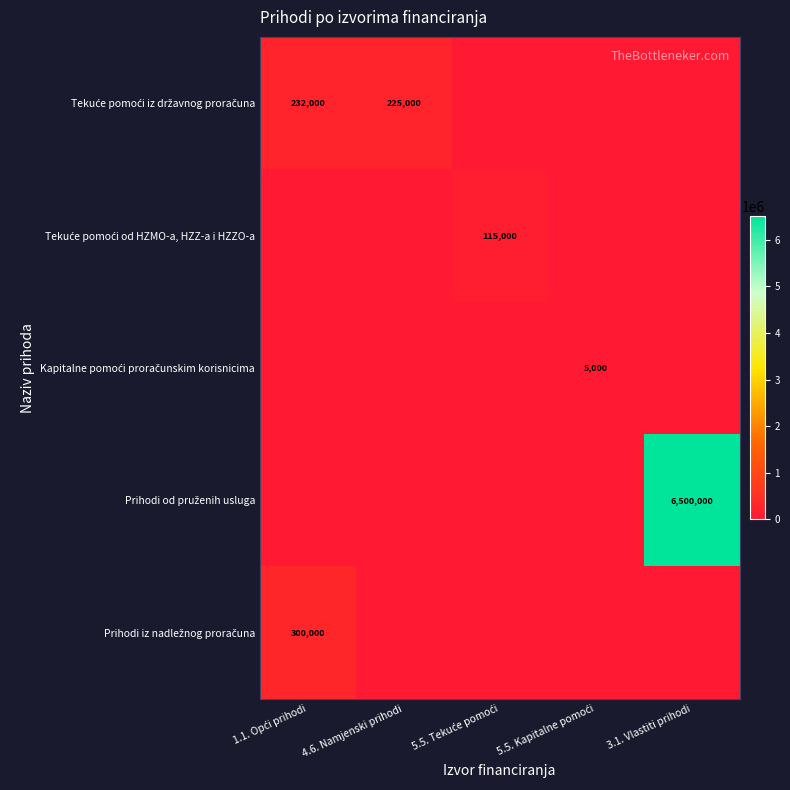

What is the sum of all Prihodi iz nadležnog proračuna values?

300000